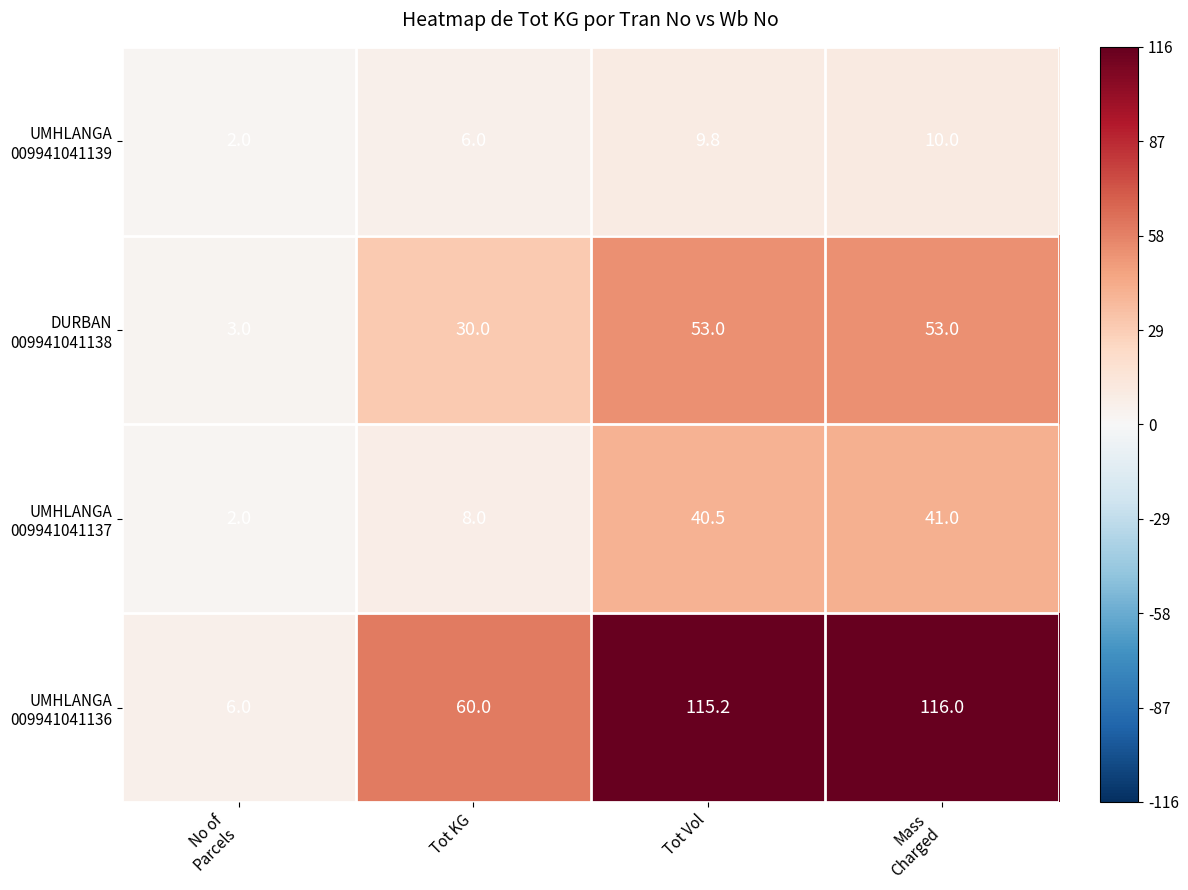

What is the greatest value displayed?

116.0